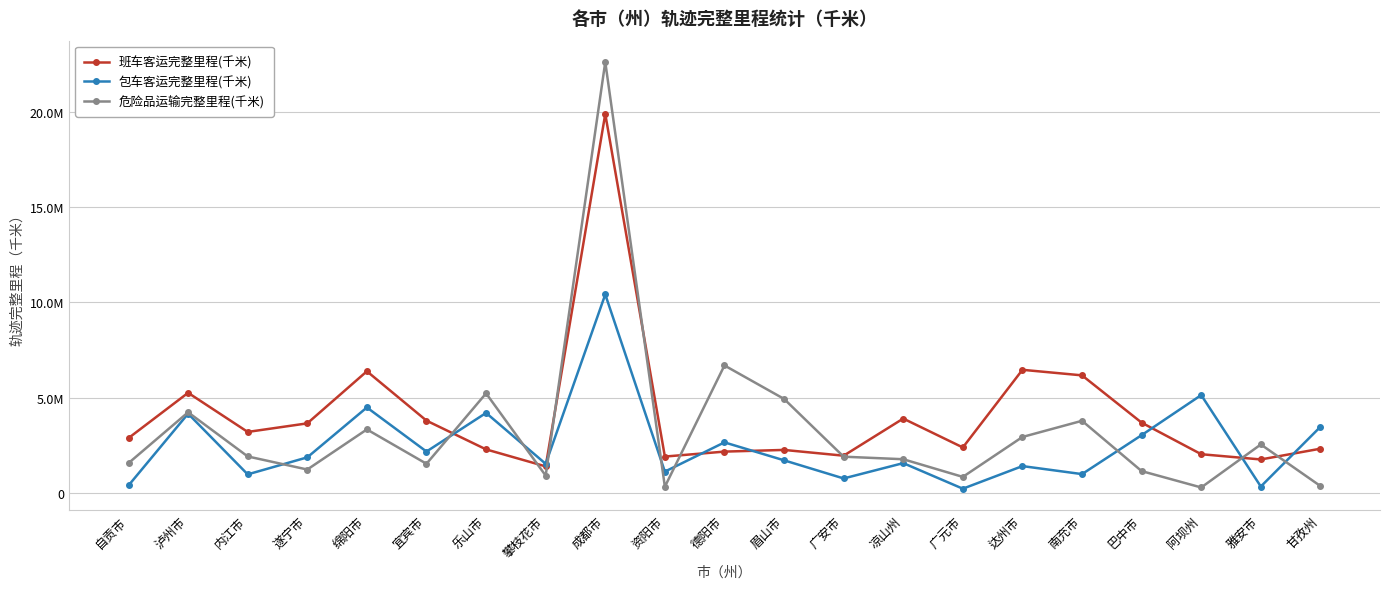

What is the difference between the 班车客运完整里程(千米) values at 自贡市 and 泸州市?

2375571.7